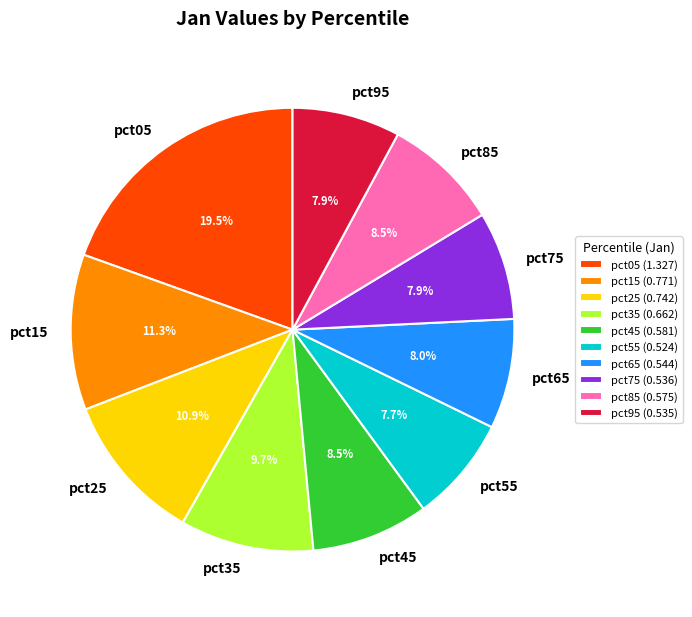

To the nearest percent, what is the difference between the largest and smallest slice percentages?

12%